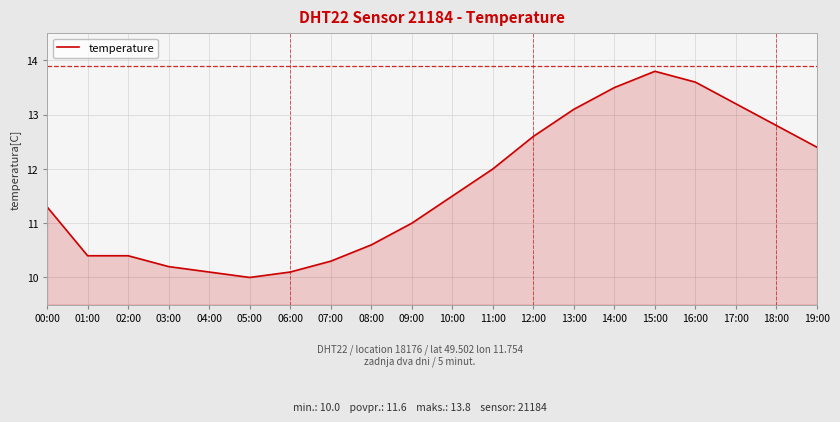

What is the greatest value displayed?

13.8